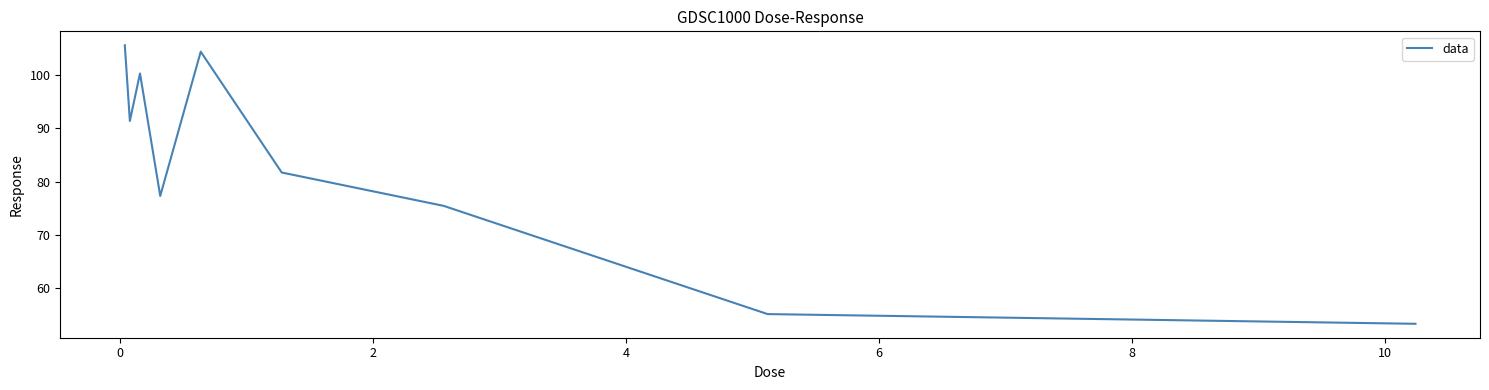

How many interior local valleys (lower than both neighbors) does the data have?

2